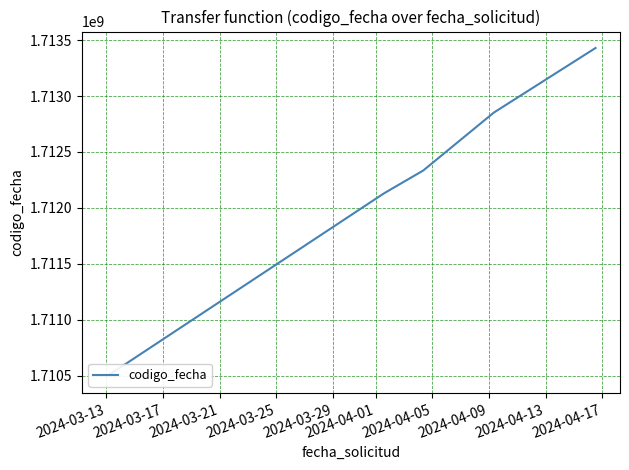

What is the change in value from 2024-03-17 to 2024-03-21?

+203616